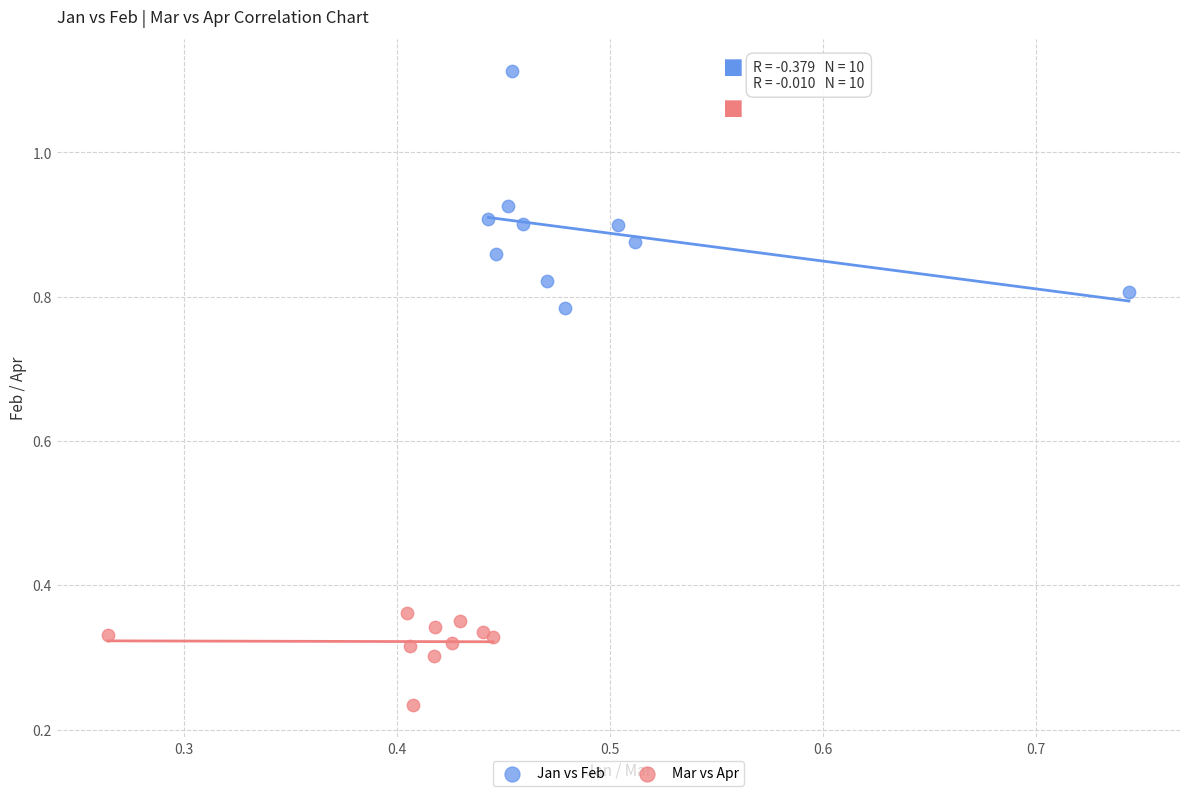

What are all the series names shown in the legend?

Jan vs Feb, Mar vs Apr